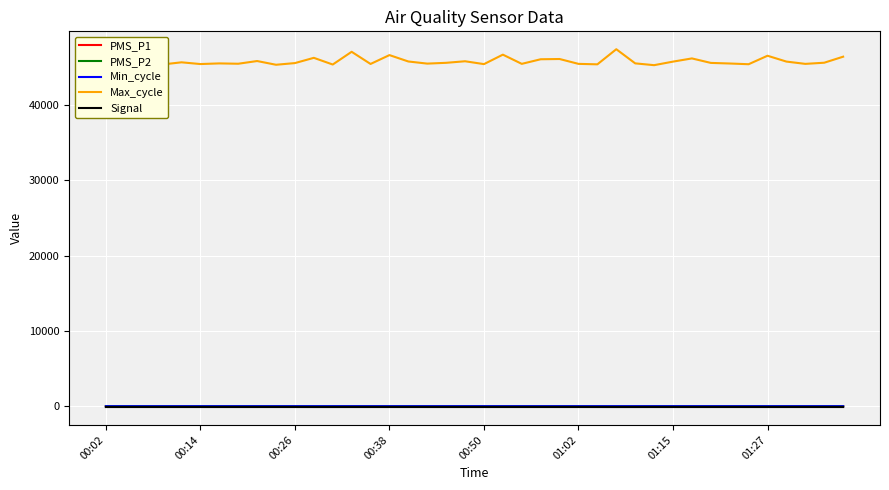

True or false: PMS_P1 and Max_cycle cross at least once.

False